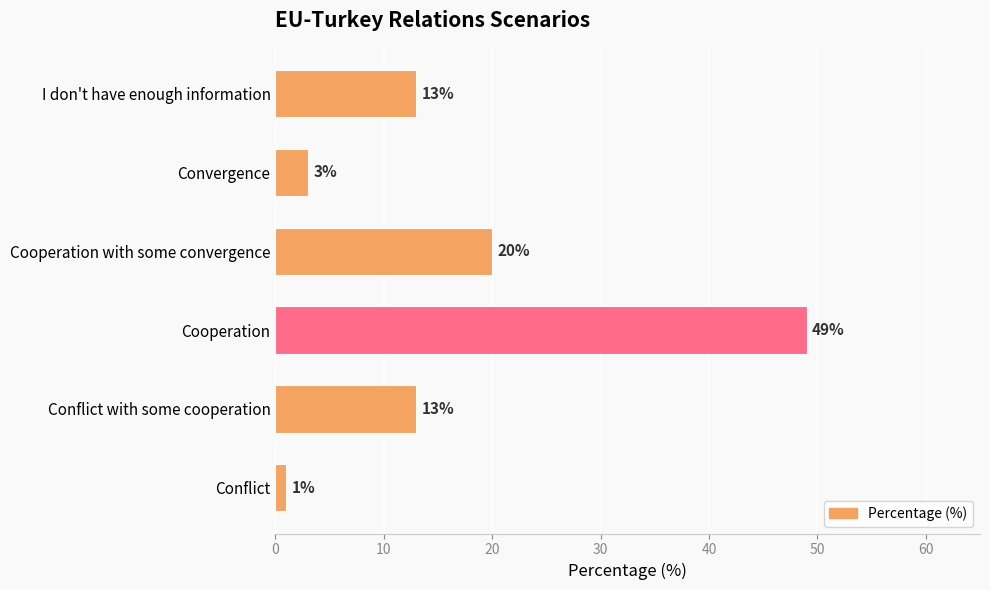

What is the sum of all values?

99